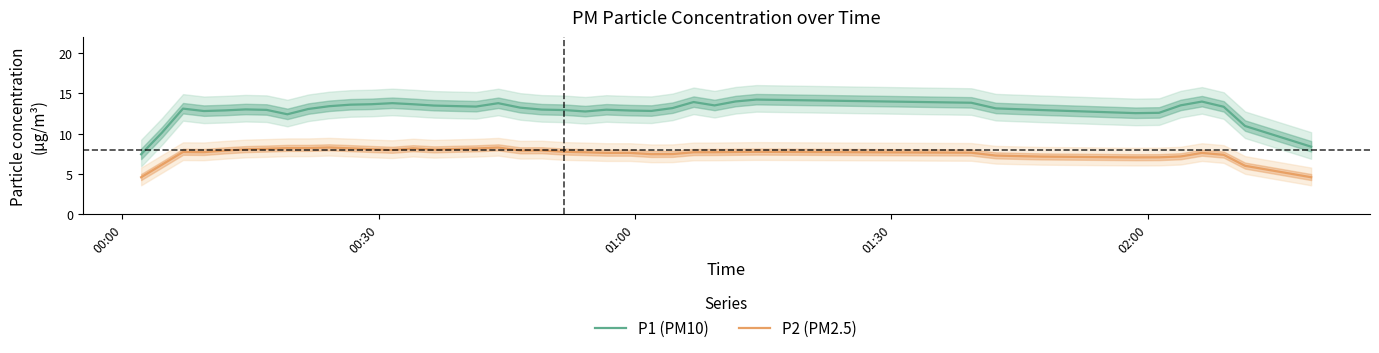

What is the lowest value of the P1 (PM10) series?

7.4